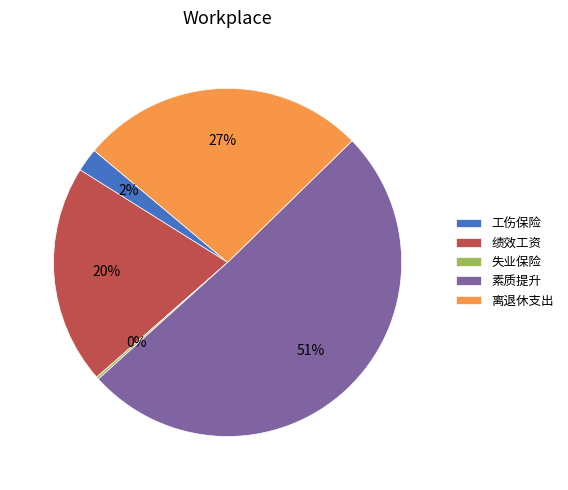

Which category has the biggest portion of the pie?

素质提升